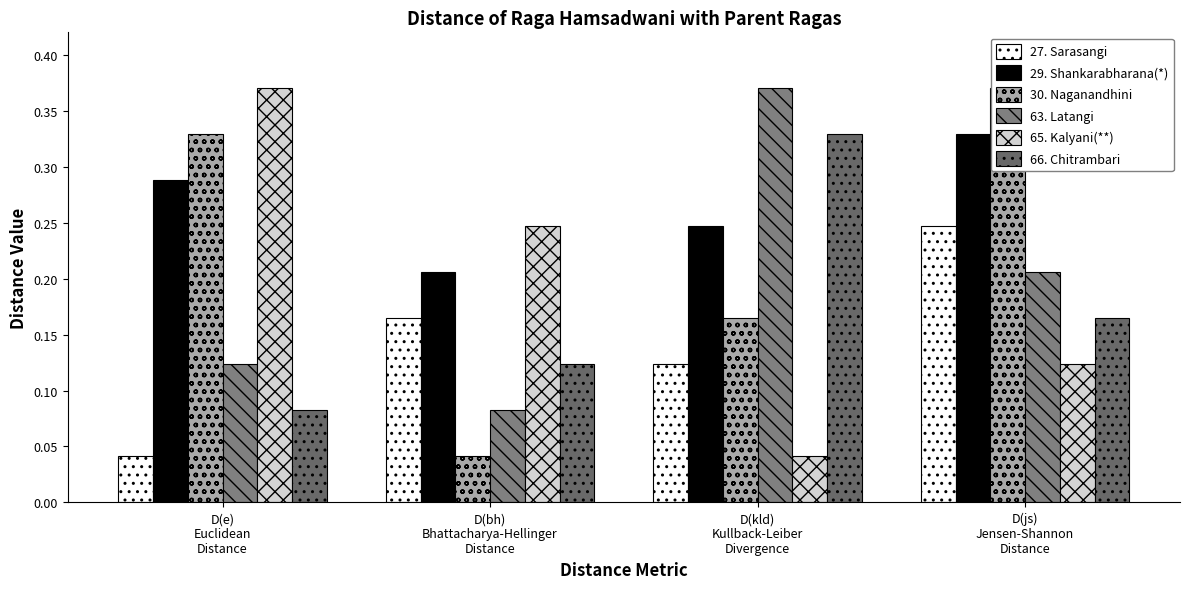

At which label does 27. Sarasangi reach its minimum?

D(e)
Euclidean
Distance